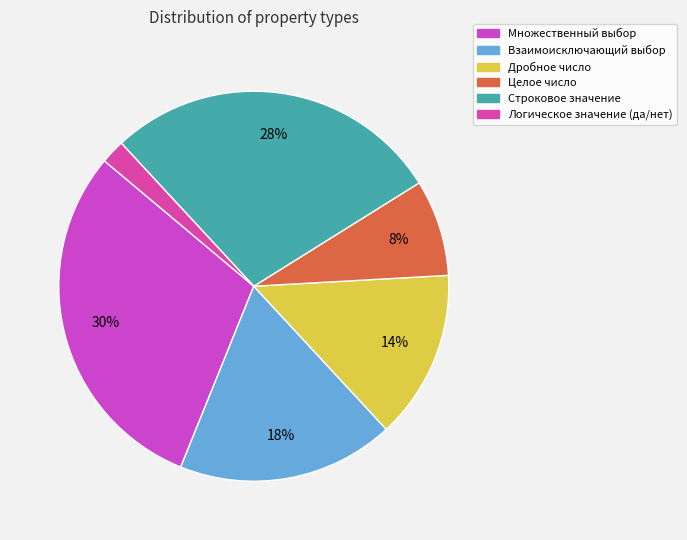

The Логическое значение (да/нет) slice represents 2% of the pie. True or false?

True